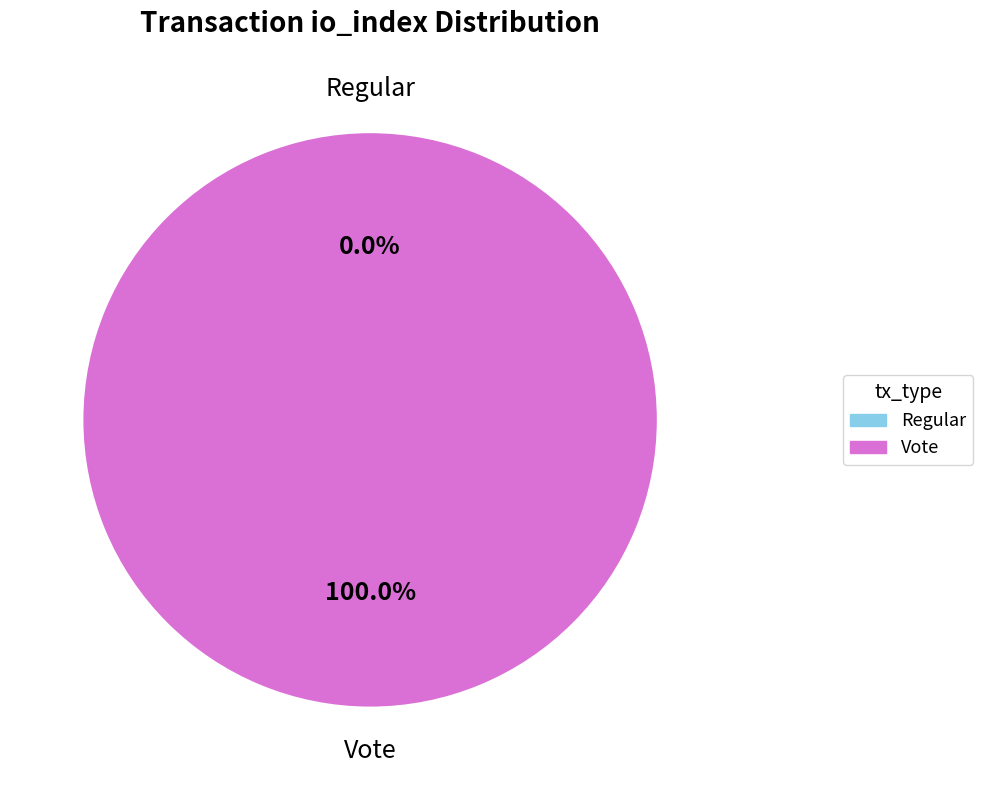

How many slices are in this pie chart?

2